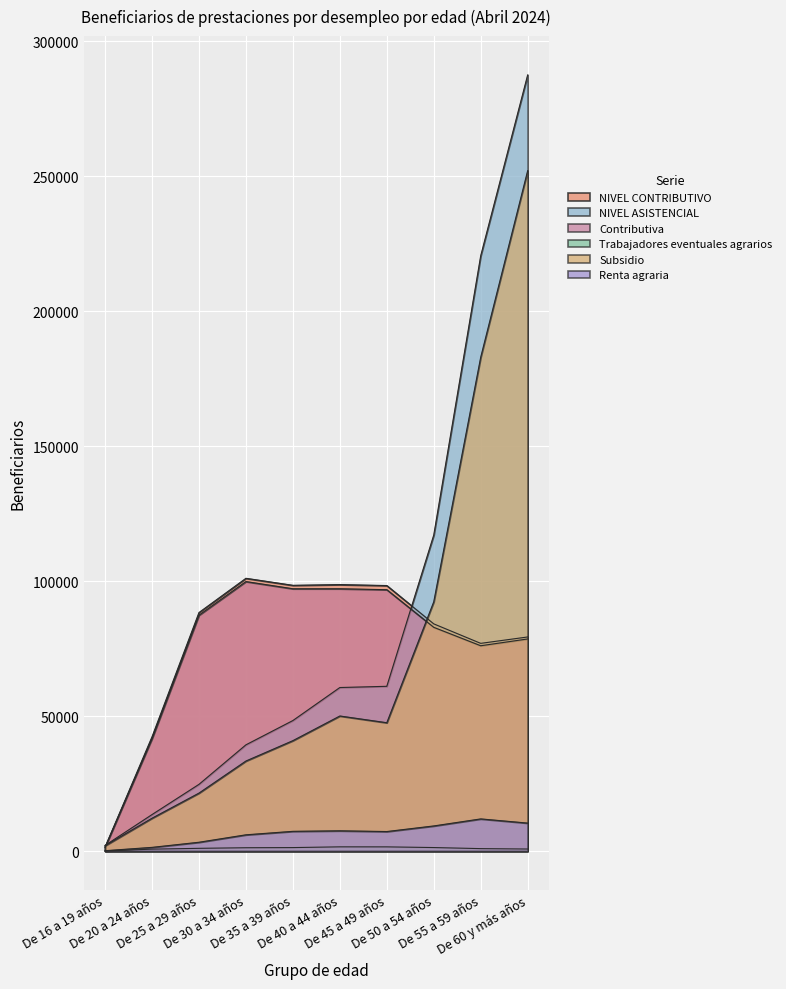

Rank the series by their maximum value, from highest to lowest.

NIVEL ASISTENCIAL, Subsidio, NIVEL CONTRIBUTIVO, Contributiva, Renta agraria, Trabajadores eventuales agrarios